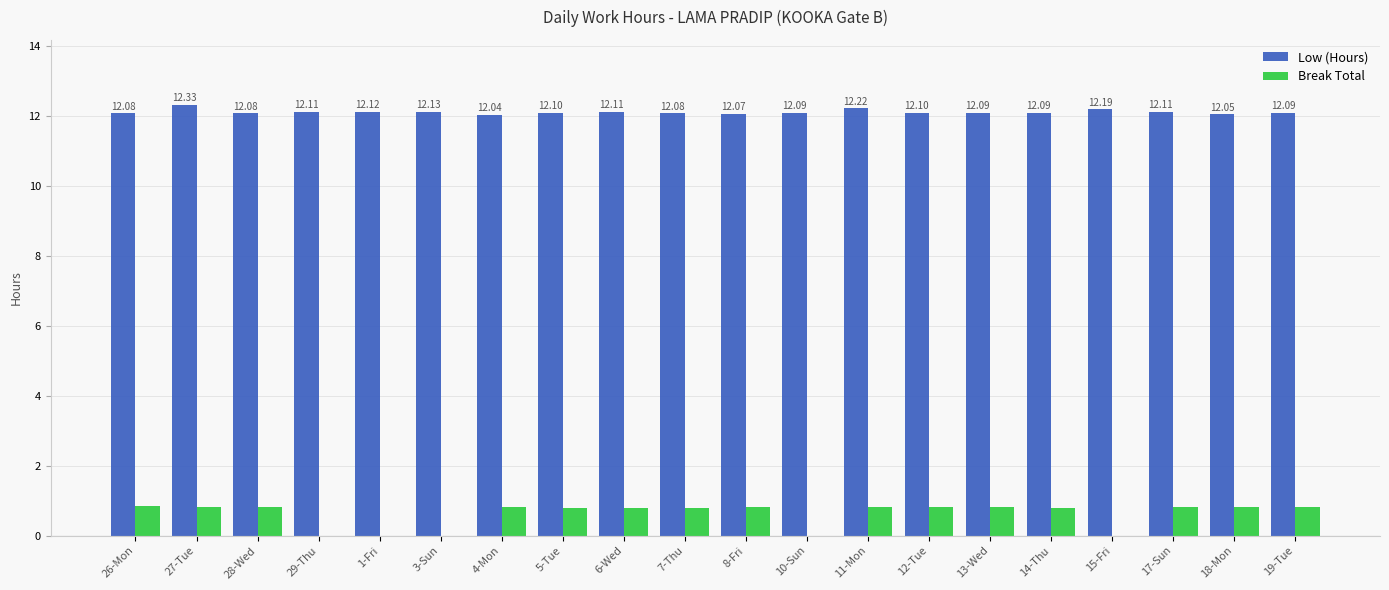

At which category is the sum across all series the highest?

27-Tue